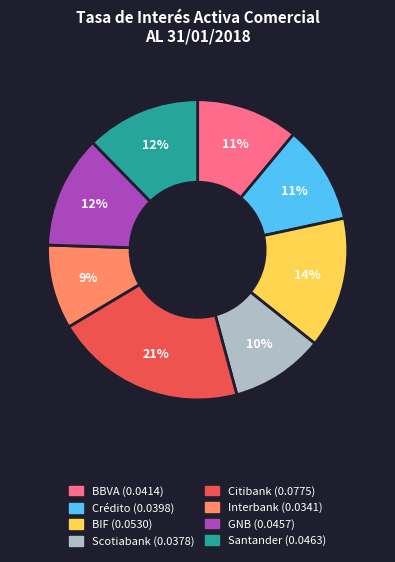

What is the smallest slice in the pie chart?

Interbank